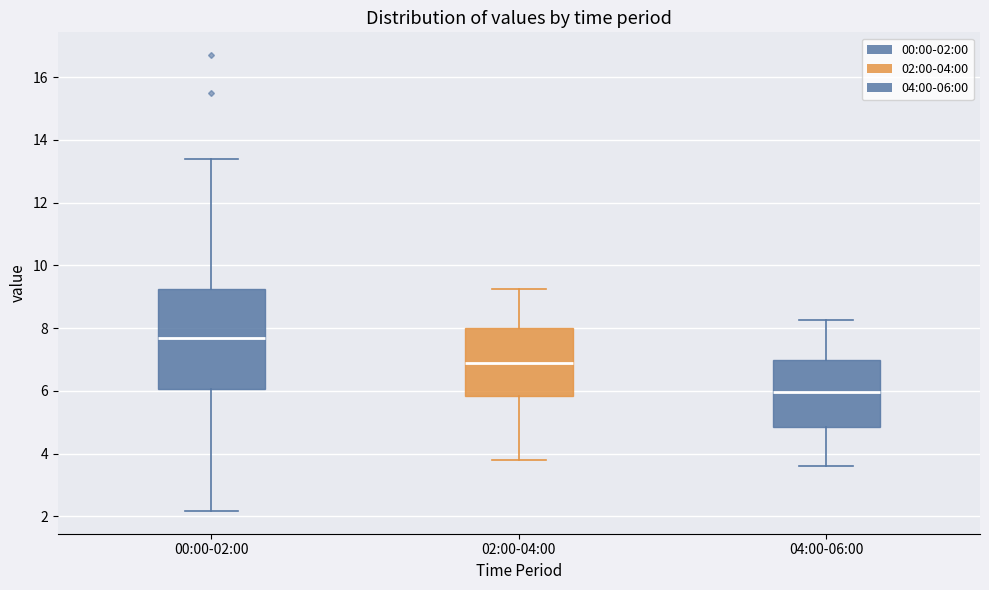

Reading left to right, transcribe this box plot: for each box, give where its median line is, the range the box spans, and where its two whiskers end, as read against the y-axis. The values are not printed on the chart, so give them approximately, as read against the axis.

00:00-02:00: median 7.6, box 6.0 to 9.2, whiskers 2.2 to 13.4
02:00-04:00: median 7.0, box 5.8 to 8.0, whiskers 3.8 to 9.2
04:00-06:00: median 6.0, box 4.8 to 7.0, whiskers 3.6 to 8.2